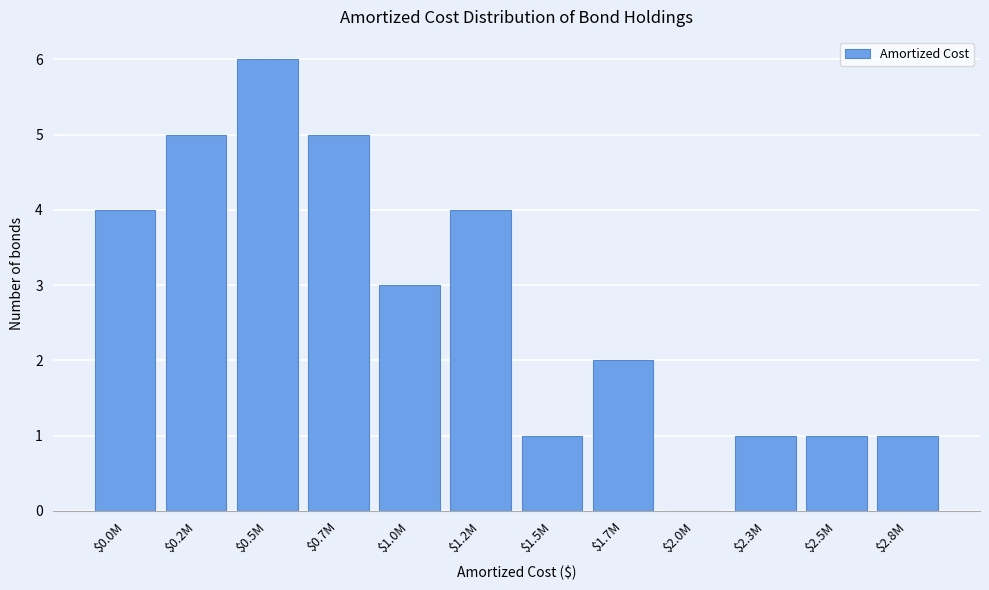

The value at $1.7M is 1. True or false?

False